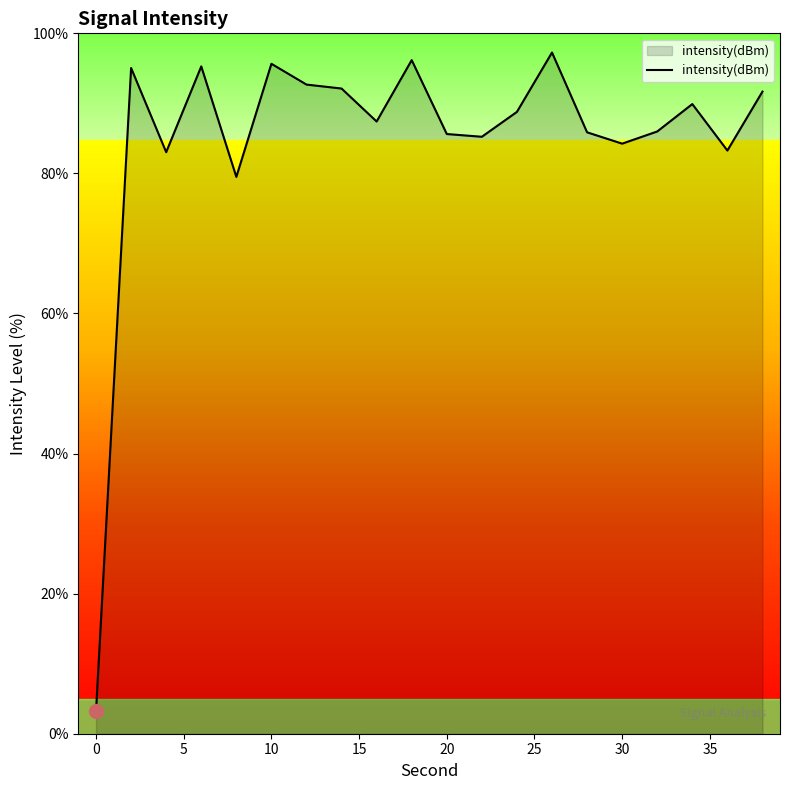

What is the greatest value displayed?

97.3